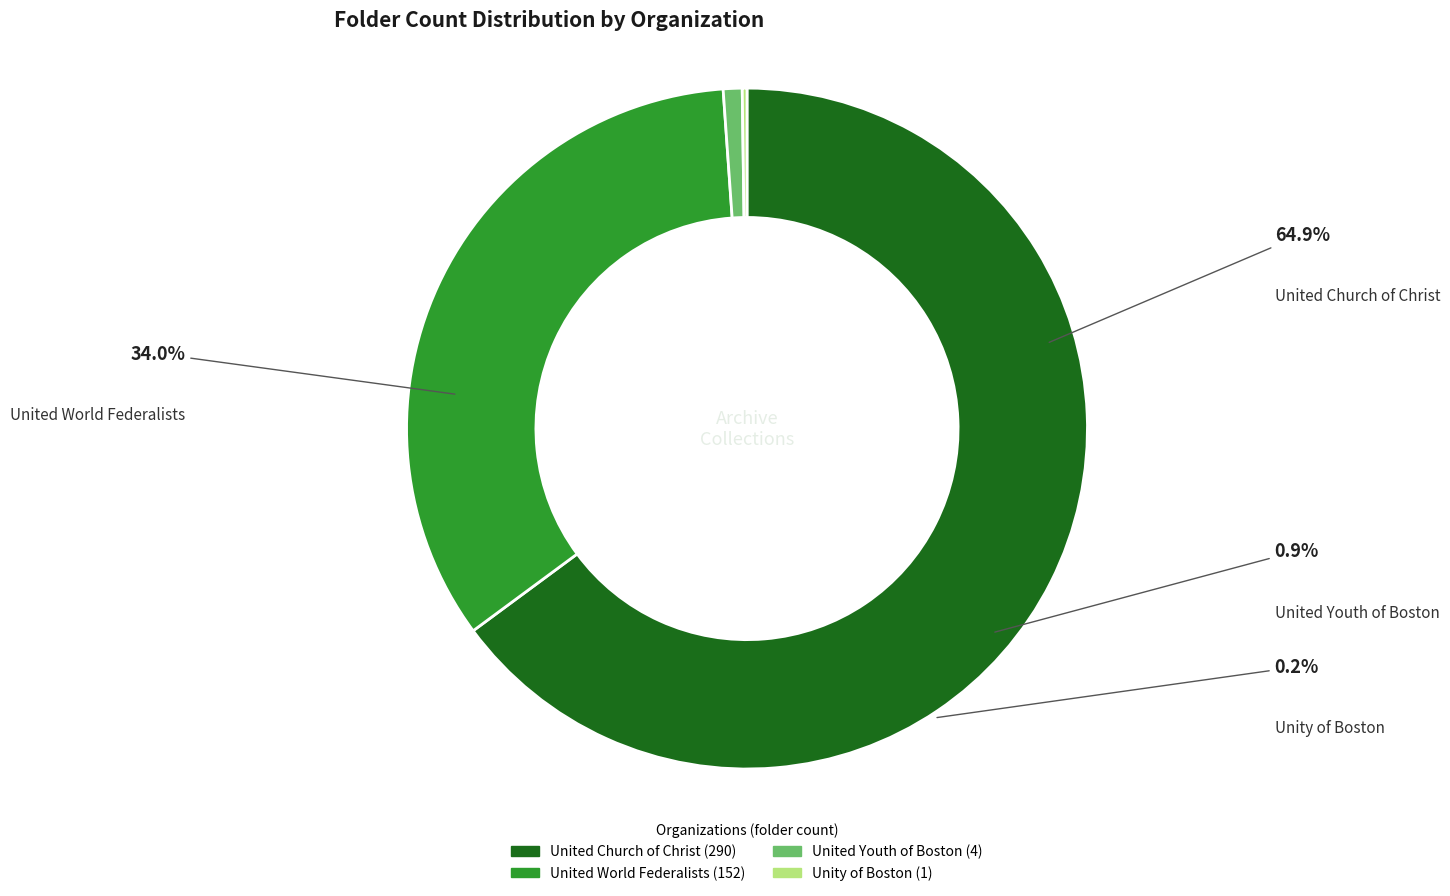

Does United Church of Christ represent more than half of the total?

Yes